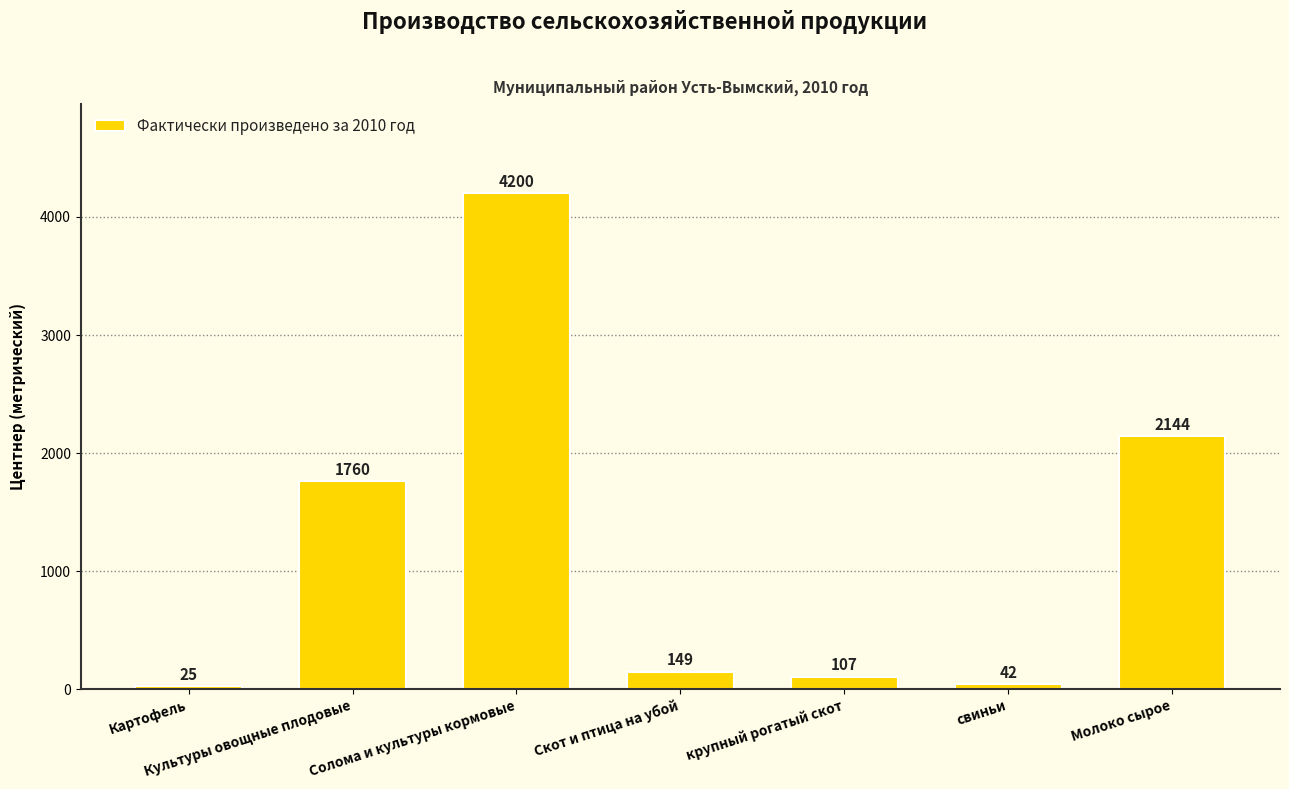

What position from the left is Картофель?

1